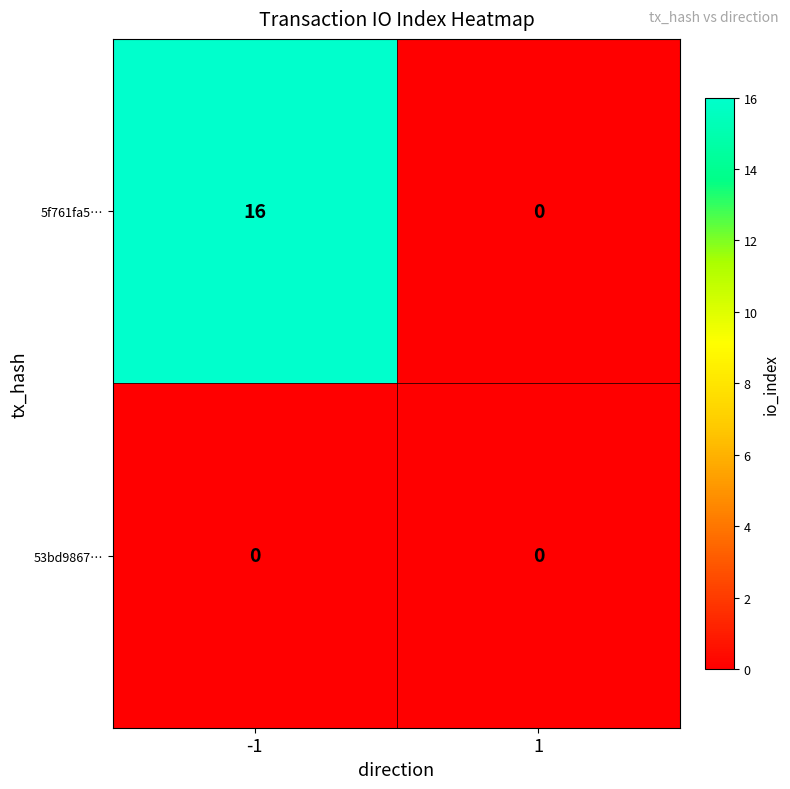

What is the sum of the 5f761fa5… values at -1 and 1?

16